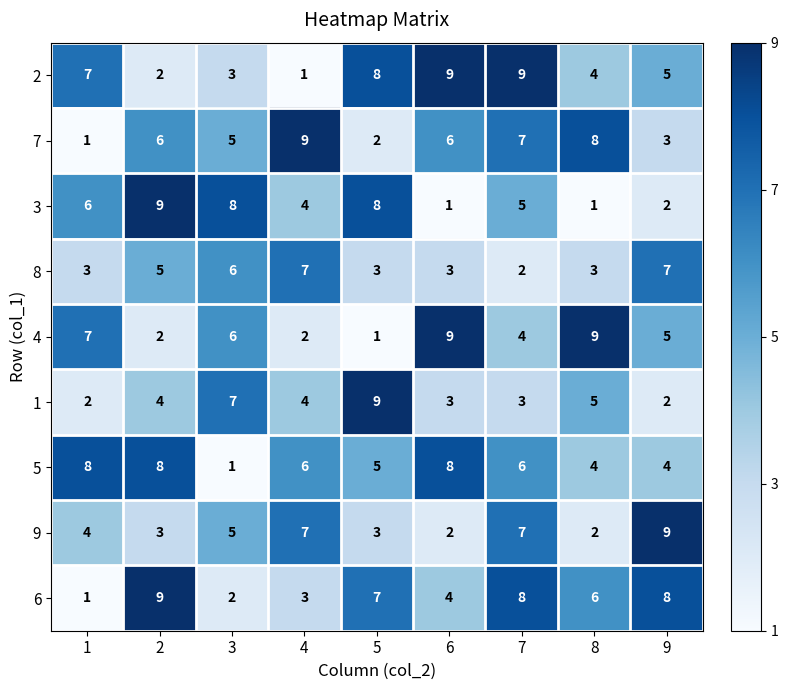

What is the difference between the highest and lowest values at 2?

7